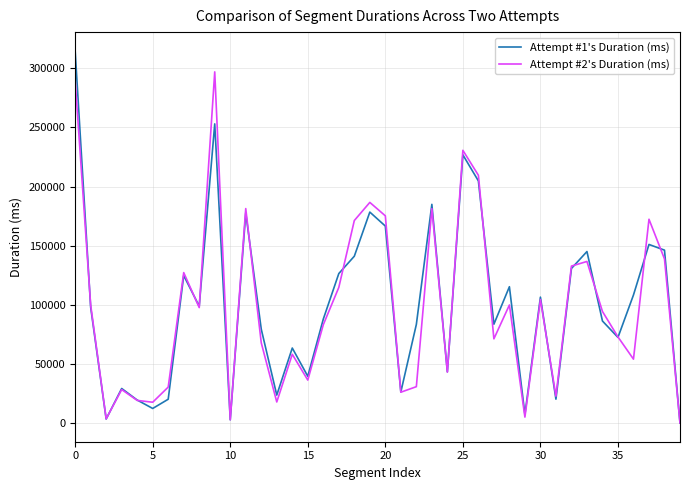

True or false: Attempt #1's Duration (ms) and Attempt #2's Duration (ms) cross at least once.

True